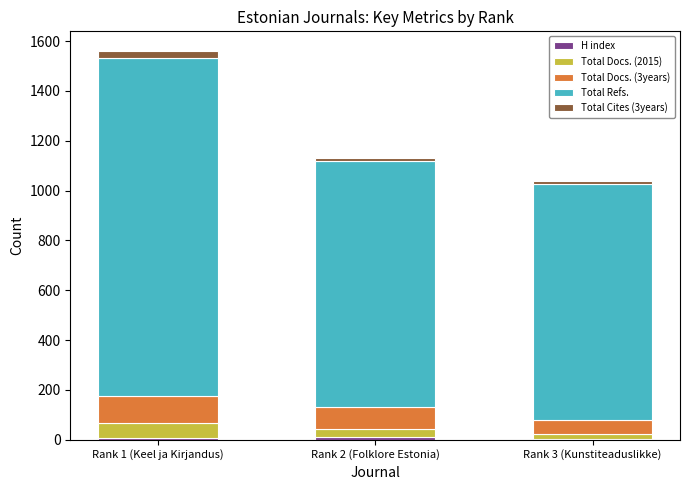

At which category is the sum across all series the highest?

Rank 1 (Keel ja Kirjandus)